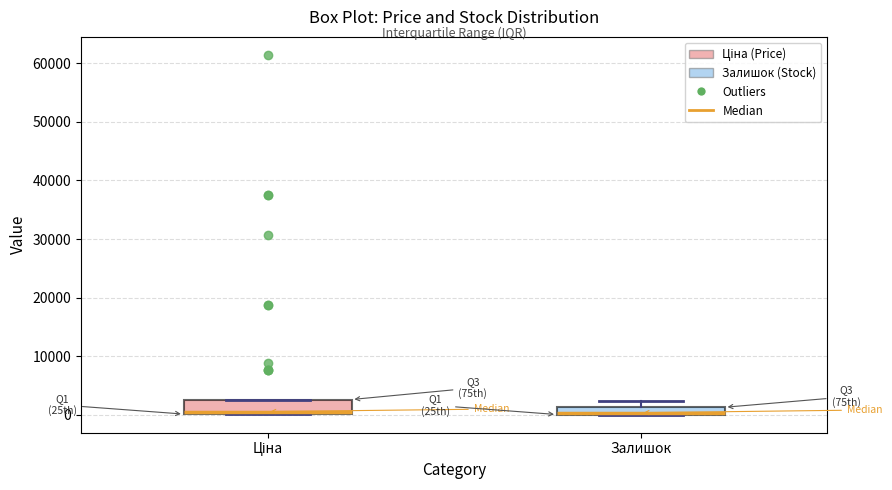

Where is the lower edge of the box for Залишок on the y-axis? The values are not printed on the chart, so give them approximately, as read against the axis.

0